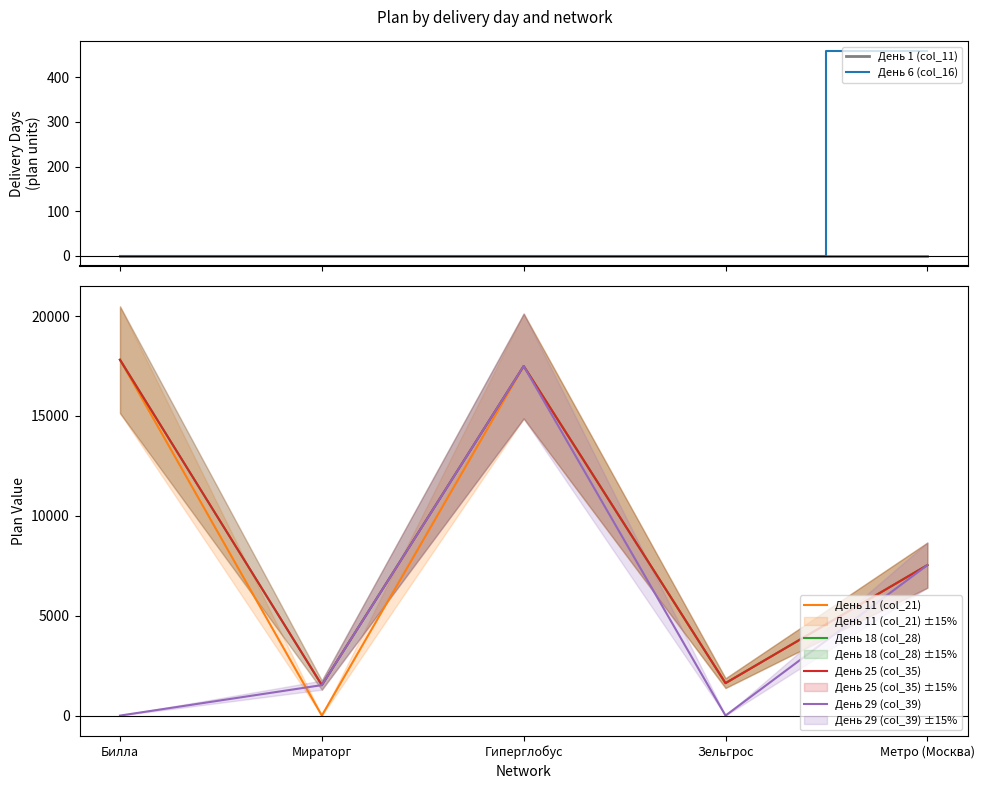

What are all the series names shown in the legend?

День 1 (col_11), День 6 (col_16), День 11 (col_21), День 18 (col_28), День 25 (col_35), День 29 (col_39)